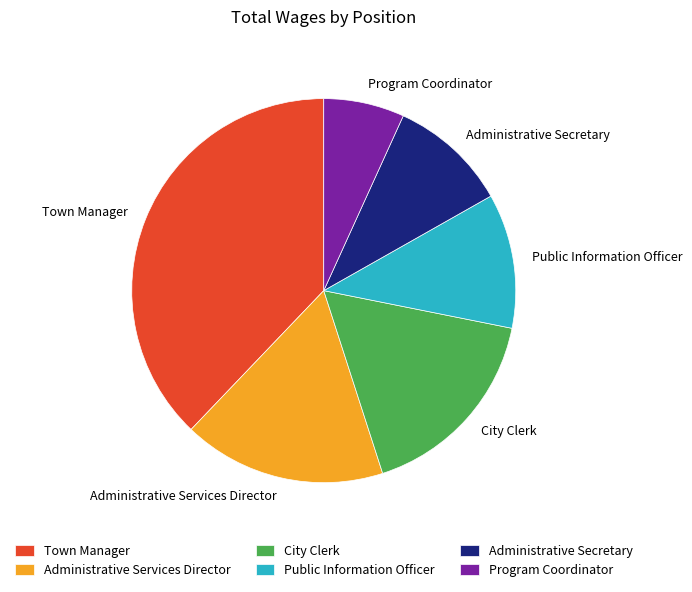

How many slices are in this pie chart?

6